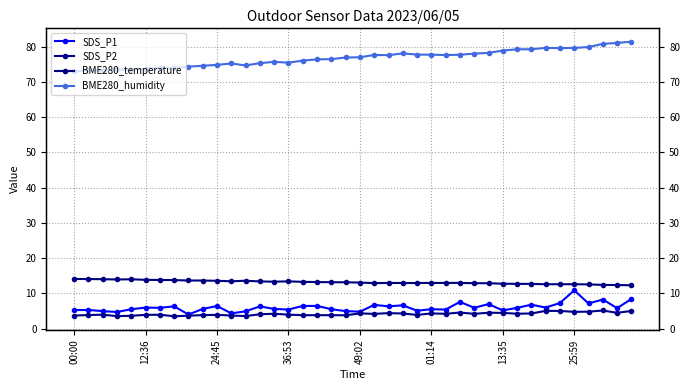

Where does the SDS_P2 series first go above 4?

13